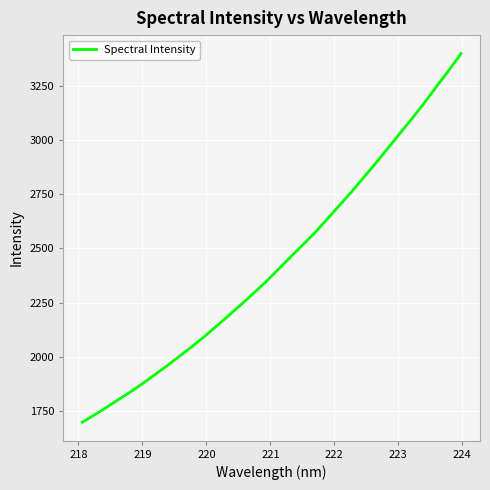

What is the greatest value displayed?

3398.7